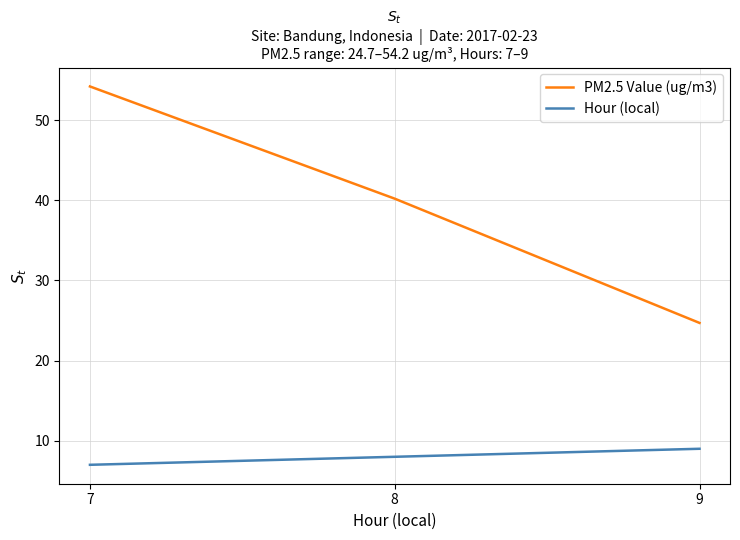

How many series are shown in this chart?

2